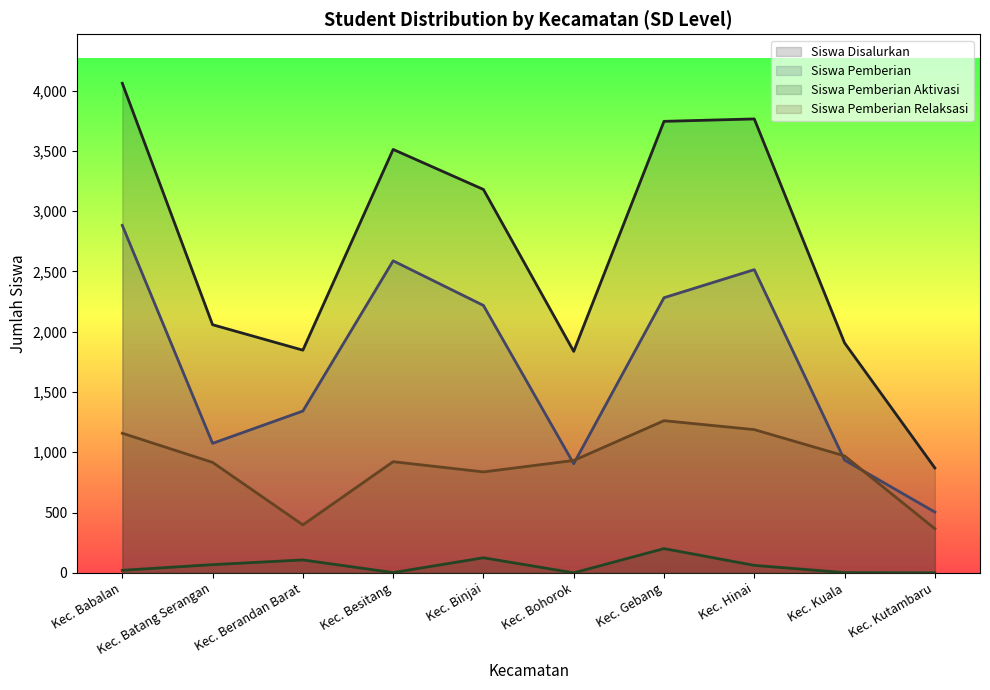

The Siswa Pemberian series shows 3889 at Kec. Binjai. True or false?

False